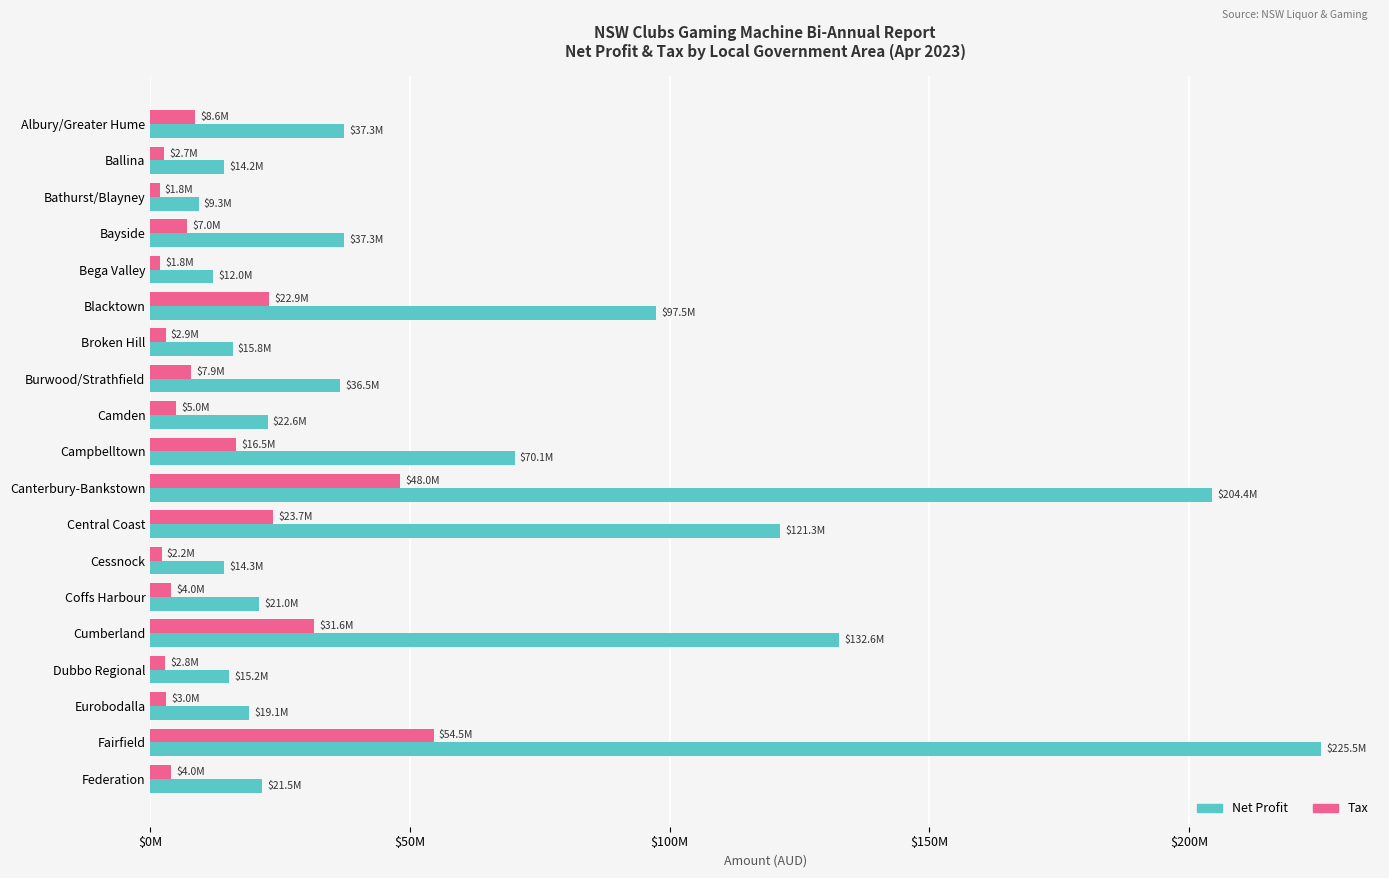

At how many categories does at least one series exceed 54303288?

6